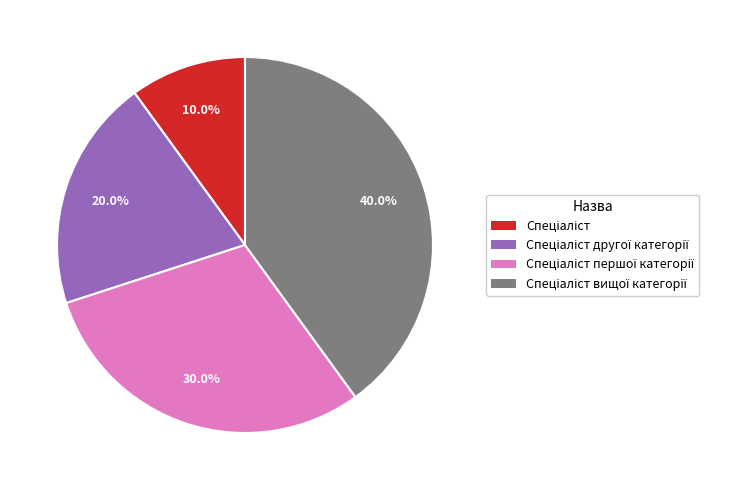

To the nearest percent, what is the average slice percentage?

25%